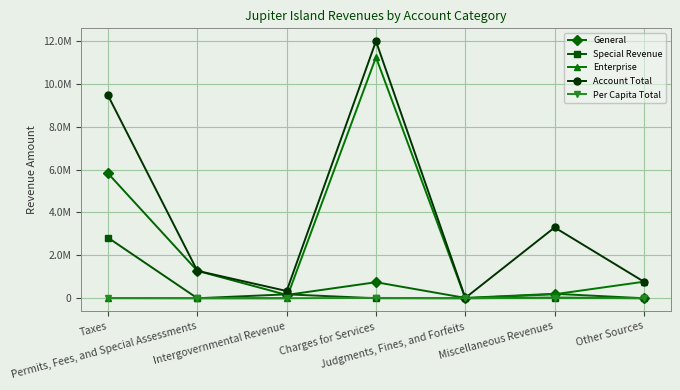

What are all the series names shown in the legend?

General, Special Revenue, Enterprise, Account Total, Per Capita Total